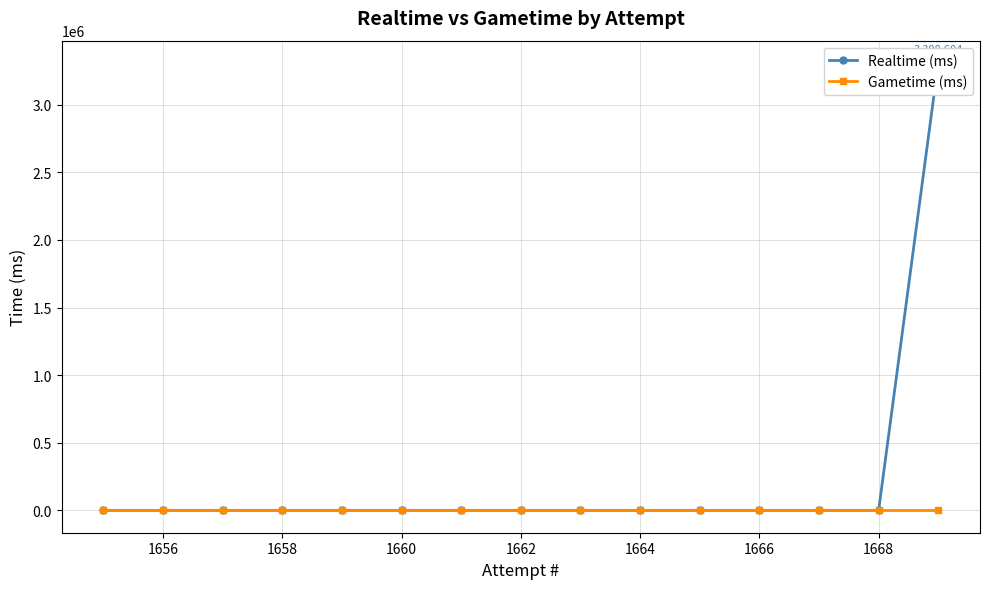

The Gametime (ms) series shows 0 at 1656. True or false?

True